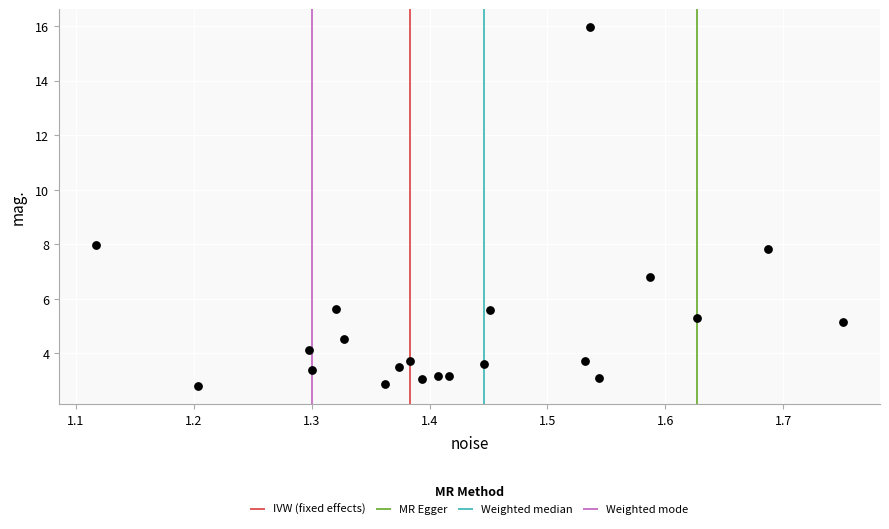

What is the range of X values (max minus min)?

0.6